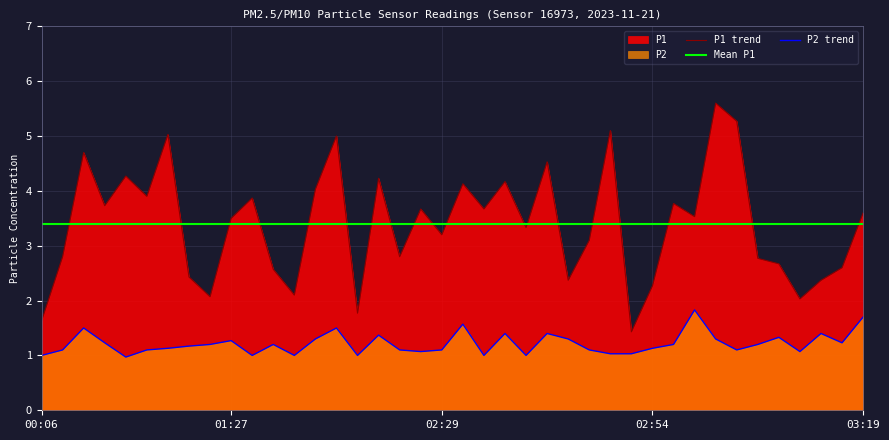

Between 02:54 and 03:09, which series saw the biggest shift?

P1